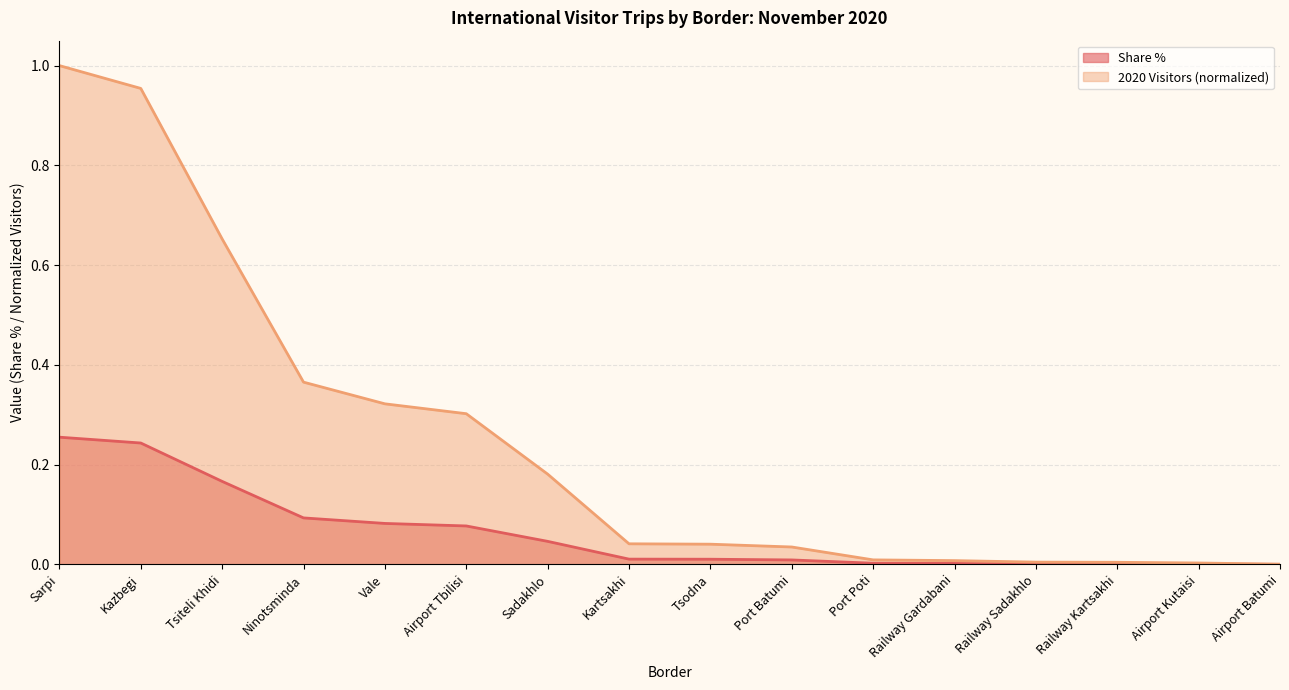

True or false: Share % has more than 1 points higher than both neighbors.

False